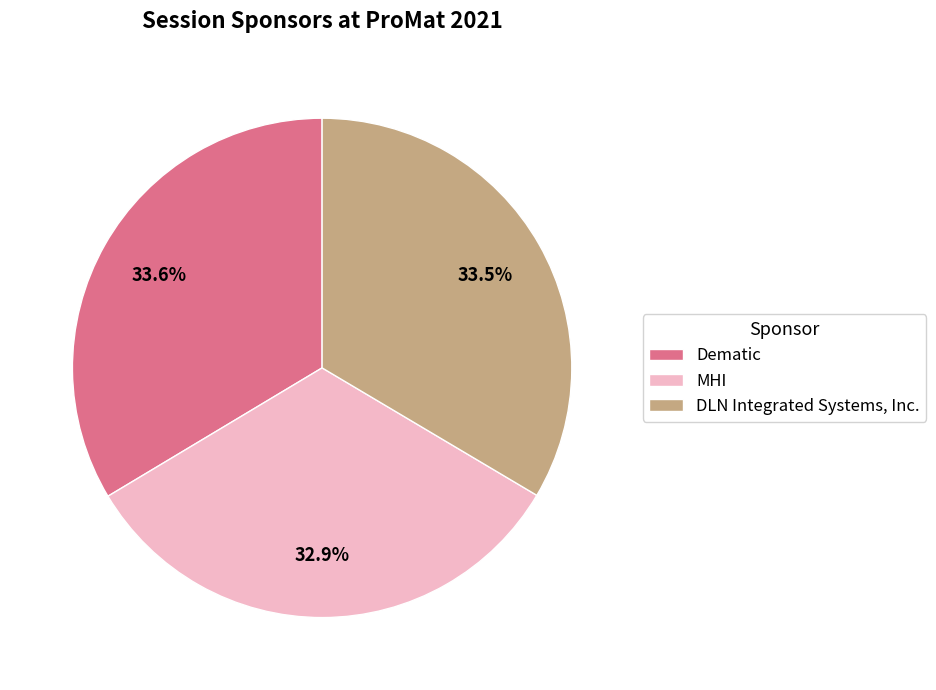

To the nearest percent, what is the difference between the largest and smallest slice percentages?

1%